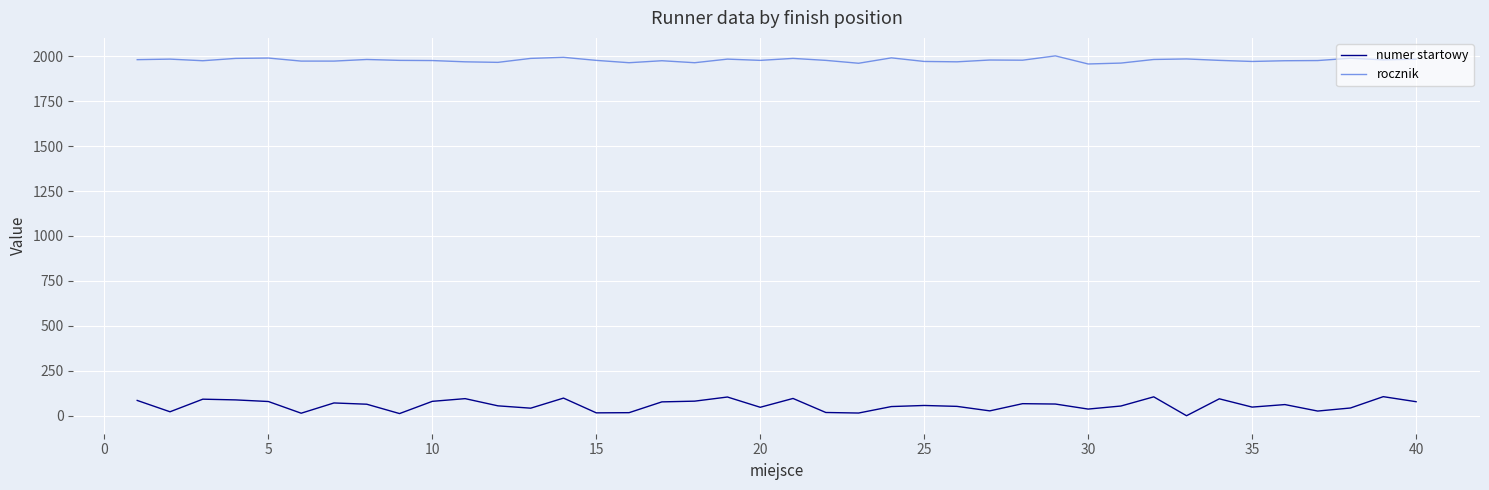

List the series in order of their overall mean, highest first.

rocznik, numer startowy